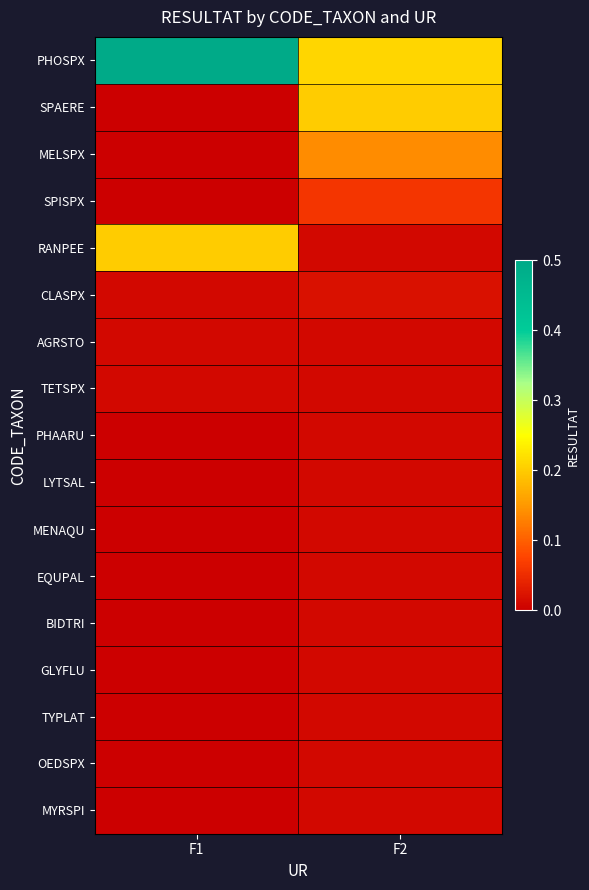

Reading left to right, extract all data points from this chart.

PHOSPX: F1=0.5	F2=0.2
SPAERE: F1=0.0	F2=0.2
MELSPX: F1=0.0	F2=0.1
SPISPX: F1=0.0	F2=0.1
RANPEE: F1=0.2	F2=0.0
CLASPX: F1=0.0	F2=0.0
AGRSTO: F1=0.0	F2=0.0
TETSPX: F1=0.0	F2=0.0
PHAARU: F1=0.0	F2=0.0
LYTSAL: F1=0.0	F2=0.0
MENAQU: F1=0.0	F2=0.0
EQUPAL: F1=0.0	F2=0.0
BIDTRI: F1=0.0	F2=0.0
GLYFLU: F1=0.0	F2=0.0
TYPLAT: F1=0.0	F2=0.0
OEDSPX: F1=0.0	F2=0.0
MYRSPI: F1=0.0	F2=0.0